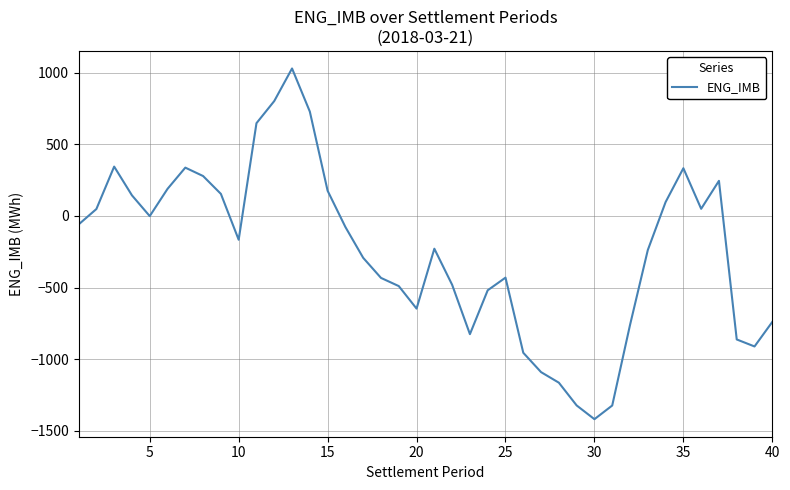

What is the difference between the maximum and minimum values?

2449.9